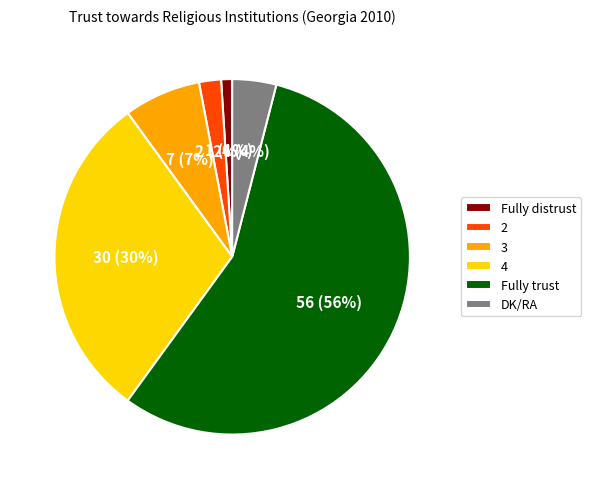

Is the sum of Fully distrust and 3 greater than half?

No